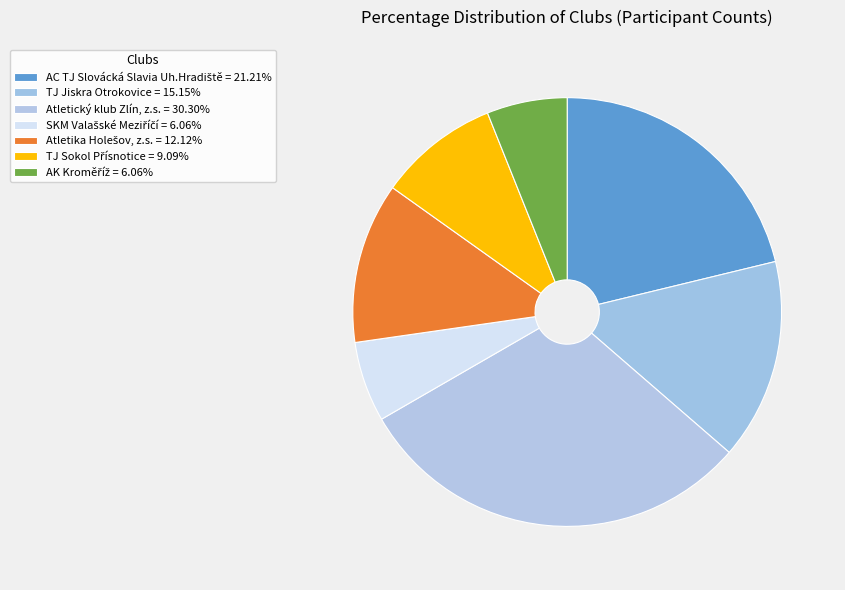

Count the number of slices in the pie.

7